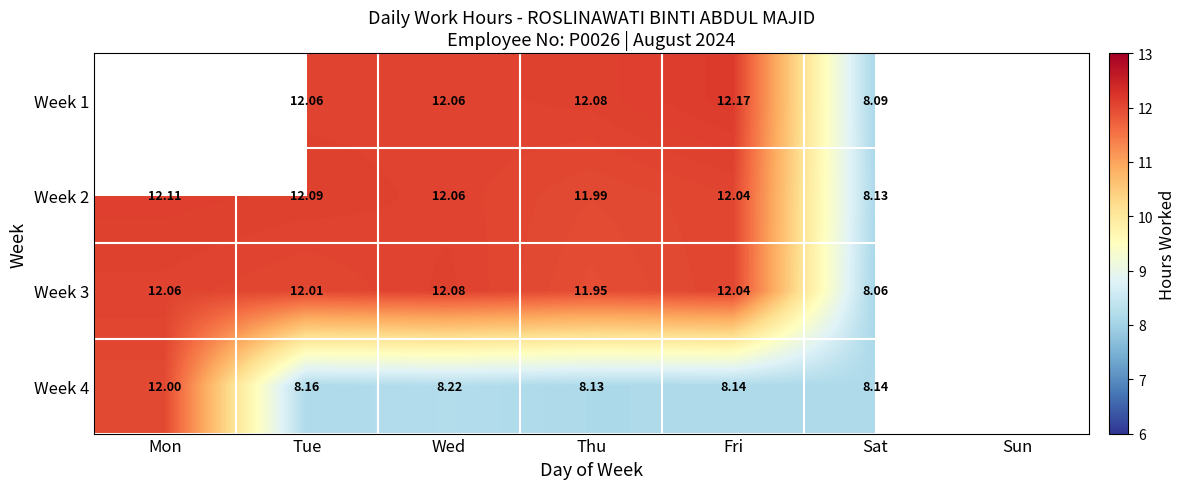

Is the value of Week 2 at Wed greater than the value of Week 1 at Thu?

No